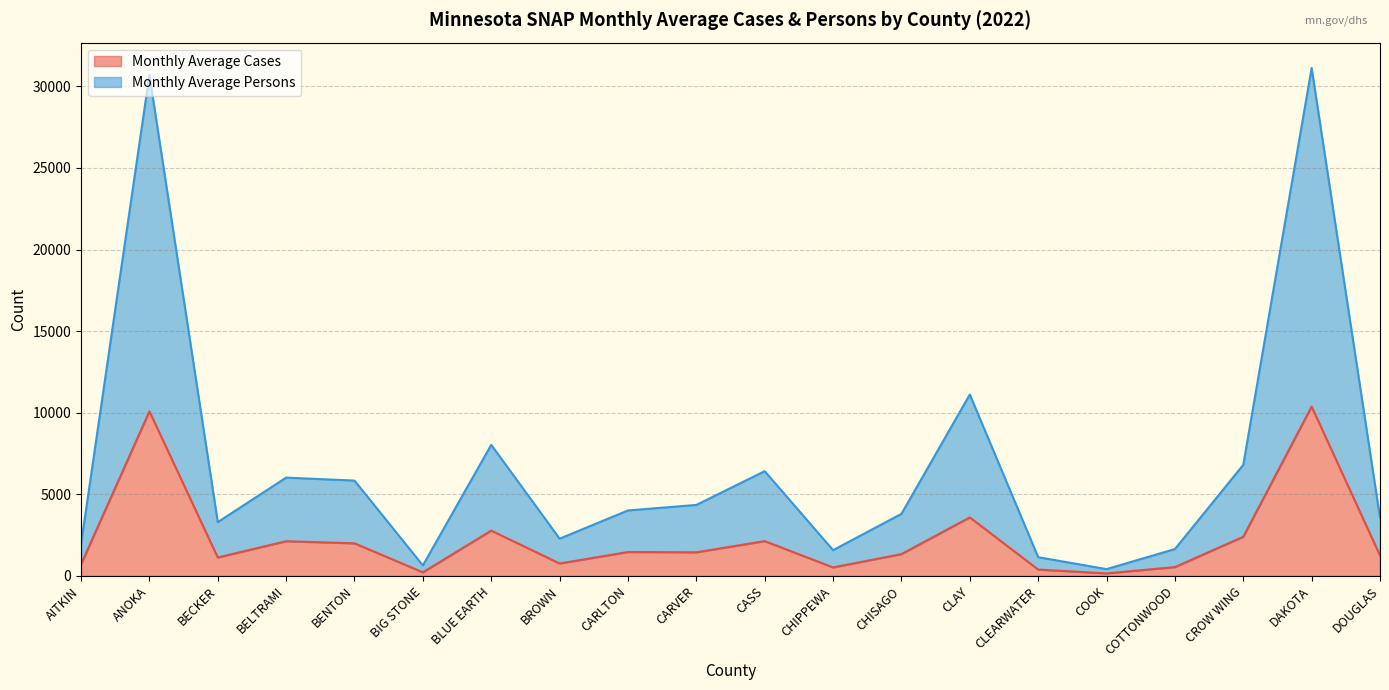

At which label is Monthly Average Persons closest to 15769?

CLAY